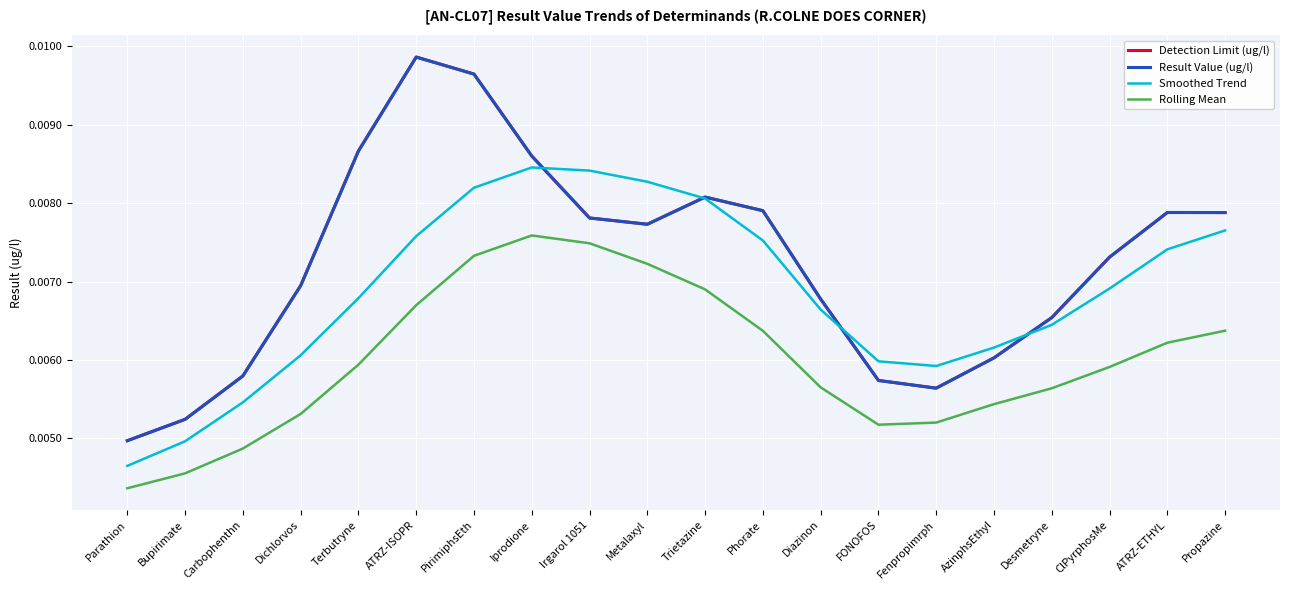

Does the chart have visible grid lines?

Yes